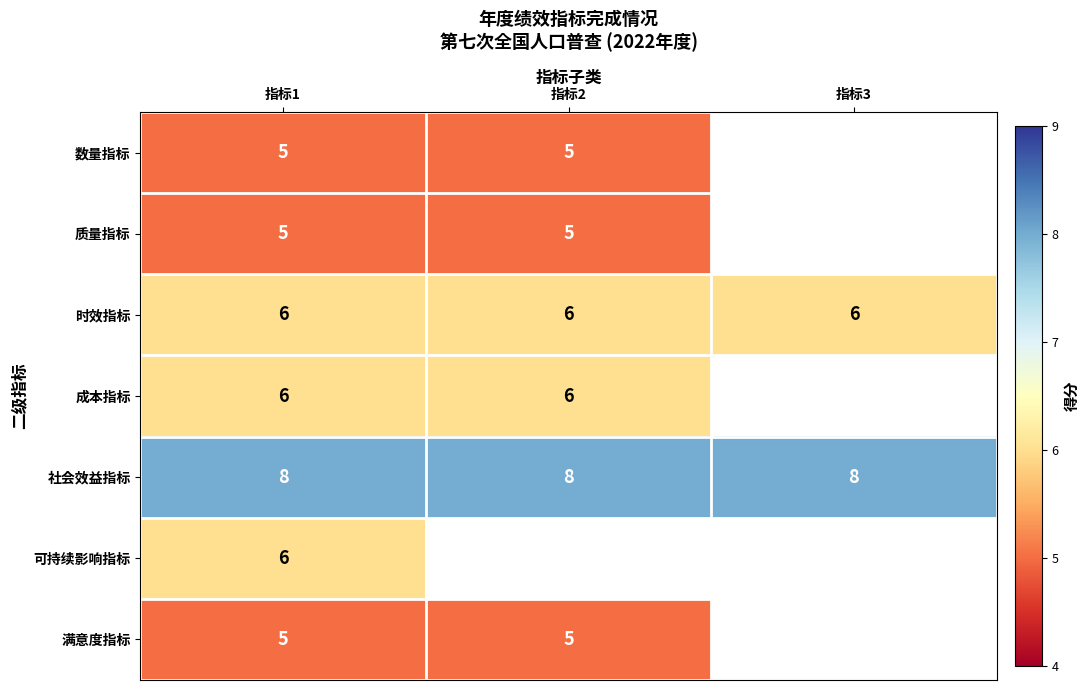

Count the number of data series in this chart.

7